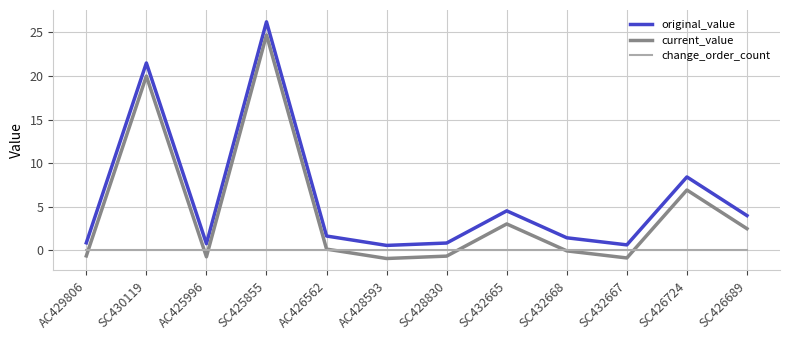

Which series has the largest total across all categories?

original_value